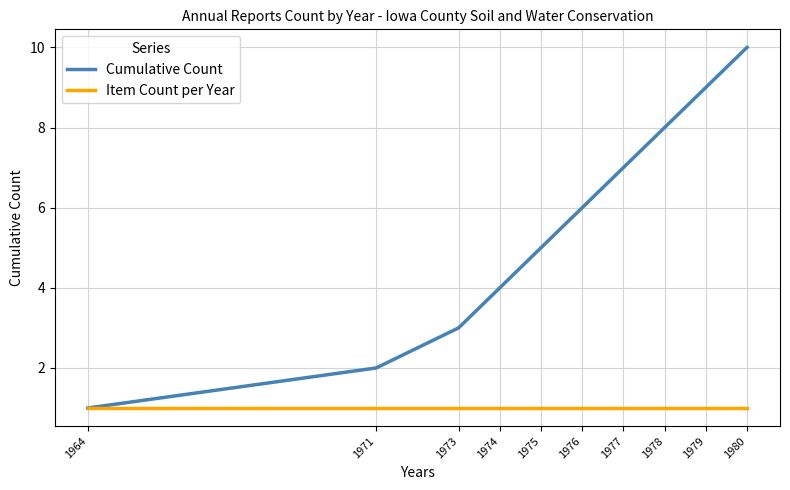

What is the difference between the highest and lowest values at 1979?

8